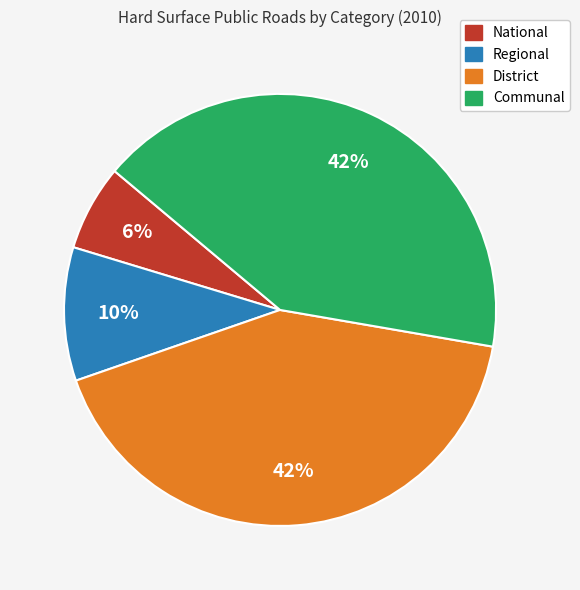

How many segments does this pie chart have?

4